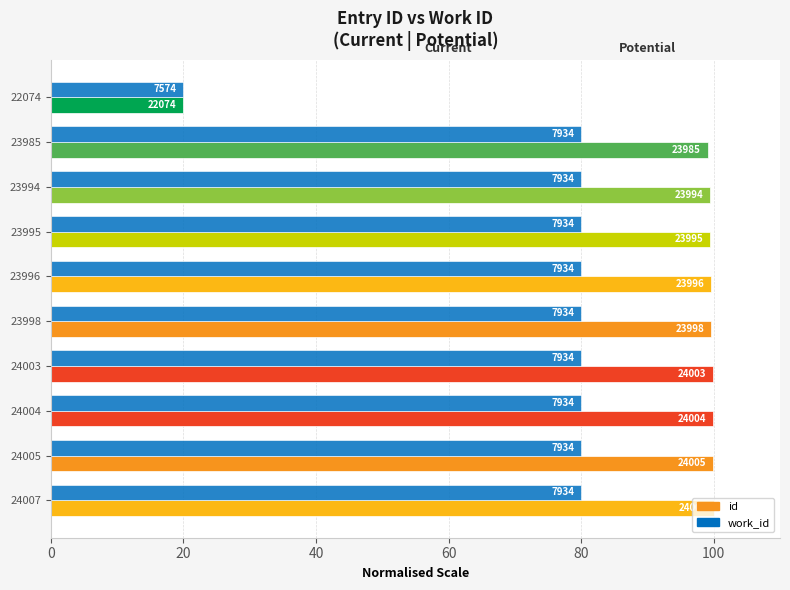

What are all the series names shown in the legend?

id, work_id